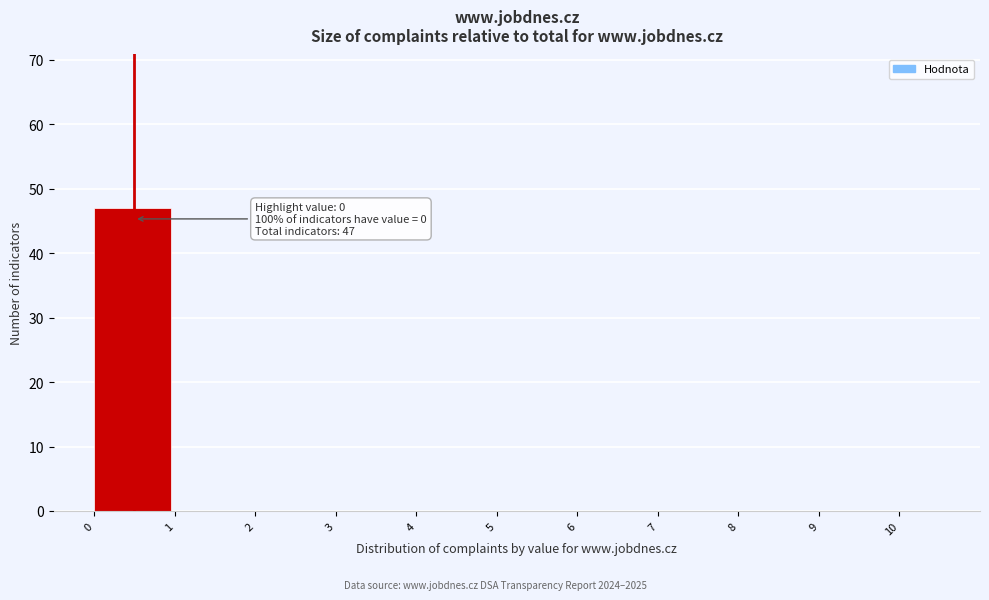

Over which range of the x-axis is the bar tallest?

0 to 1